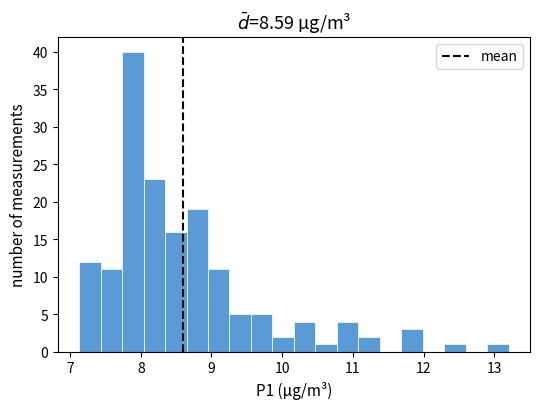

Read against the x-axis, roughly where is the centre of the tallest bar?

7.9